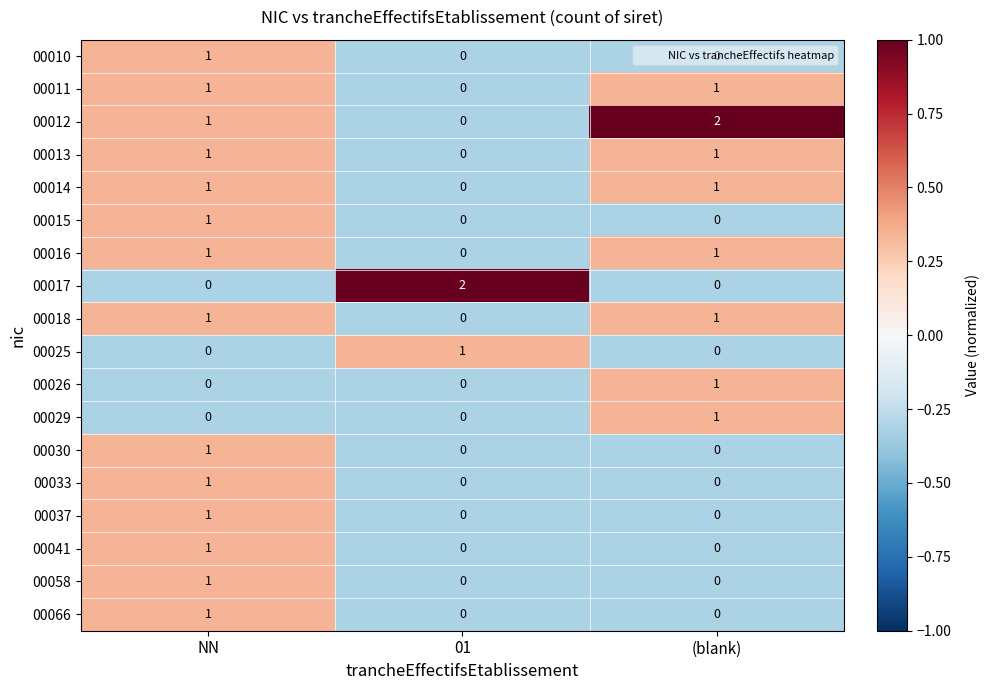

The 00016 series shows 1 at NN. True or false?

True